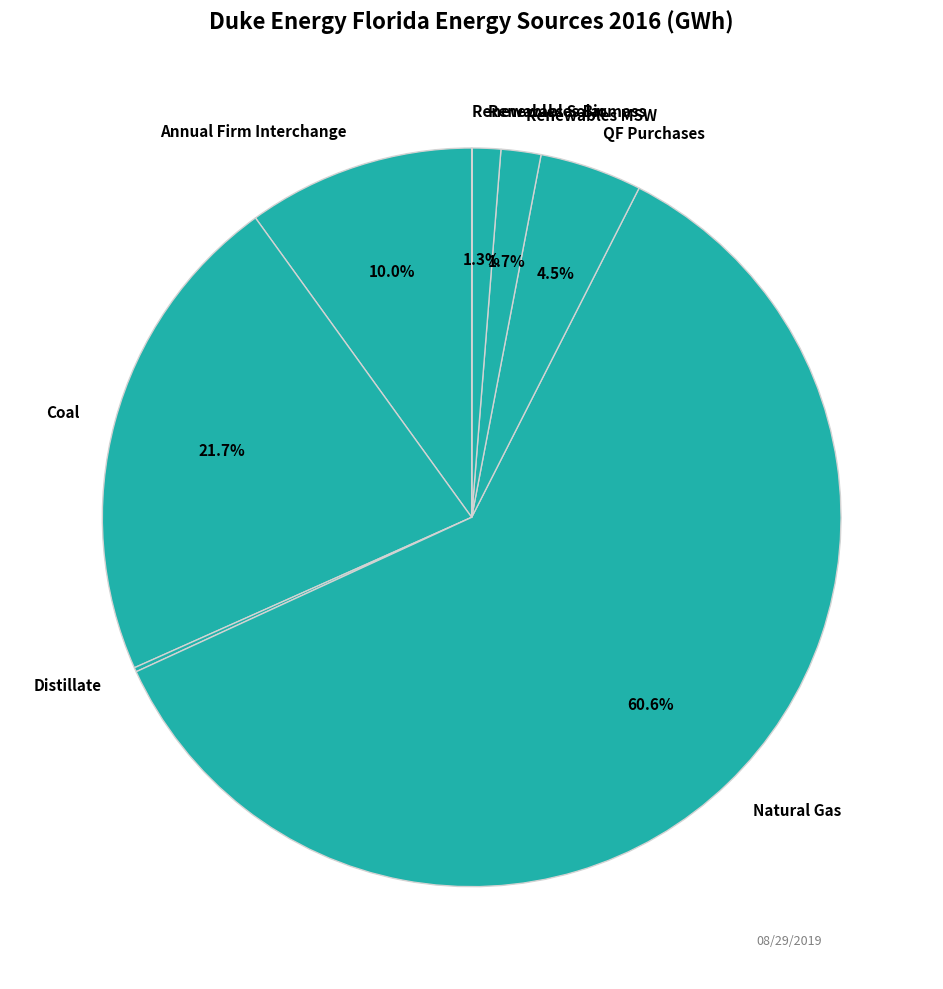

What is the total percentage of Renewables Biomass and Natural Gas?

61.9%